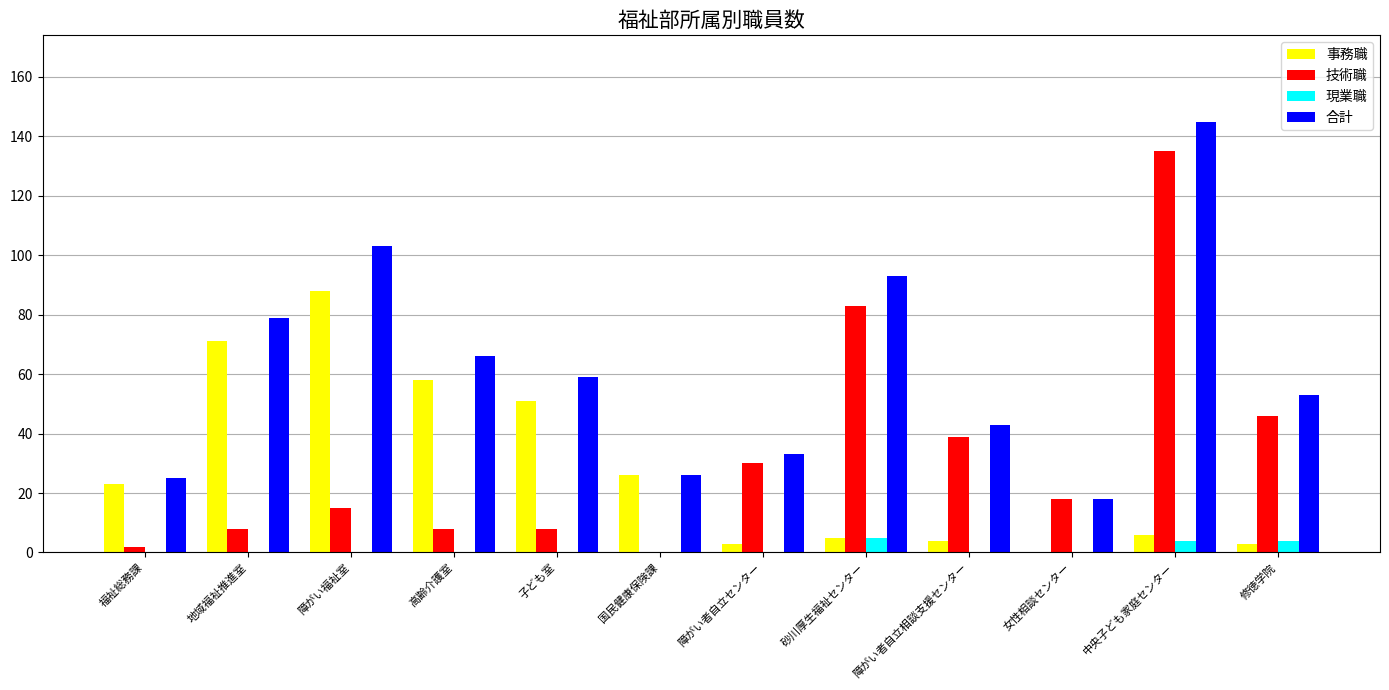

Reading left to right, extract all data points from this chart.

事務職: 福祉総務課=23	地域福祉推進室=71	障がい福祉室=88	高齢介護室=58	子ども室=51	国民健康保険課=26	障がい者自立センター=3	砂川厚生福祉センター=5	障がい者自立相談支援センター=4	女性相談センター=0	中央子ども家庭センター=6	修徳学院=3
技術職: 福祉総務課=2	地域福祉推進室=8	障がい福祉室=15	高齢介護室=8	子ども室=8	国民健康保険課=0	障がい者自立センター=30	砂川厚生福祉センター=83	障がい者自立相談支援センター=39	女性相談センター=18	中央子ども家庭センター=135	修徳学院=46
現業職: 福祉総務課=0	地域福祉推進室=0	障がい福祉室=0	高齢介護室=0	子ども室=0	国民健康保険課=0	障がい者自立センター=0	砂川厚生福祉センター=5	障がい者自立相談支援センター=0	女性相談センター=0	中央子ども家庭センター=4	修徳学院=4
合計: 福祉総務課=25	地域福祉推進室=79	障がい福祉室=103	高齢介護室=66	子ども室=59	国民健康保険課=26	障がい者自立センター=33	砂川厚生福祉センター=93	障がい者自立相談支援センター=43	女性相談センター=18	中央子ども家庭センター=145	修徳学院=53